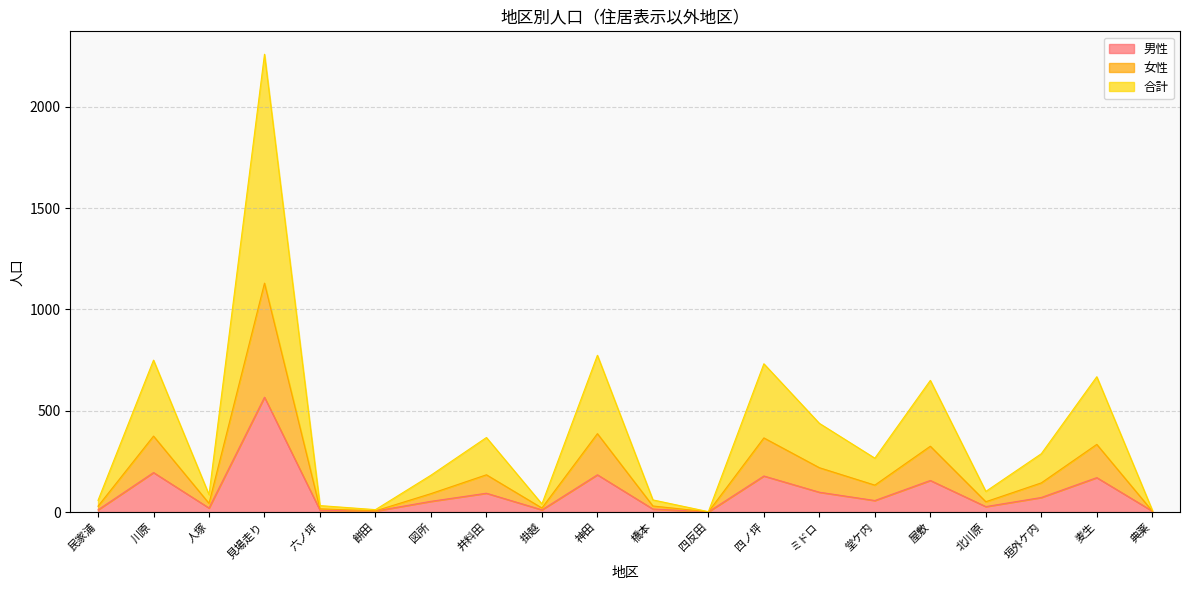

What is the sum of the 合計 values at 掛越 and 見場走り?

2300